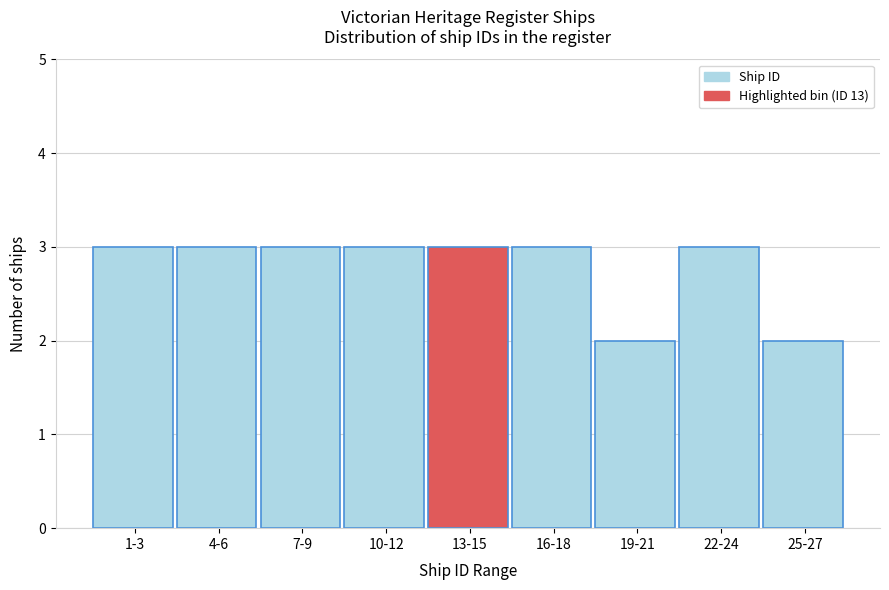

Reading right to left, extract all data points from this chart.

25-27=2	22-24=3	19-21=2	16-18=3	13-15=3	10-12=3	7-9=3	4-6=3	1-3=3